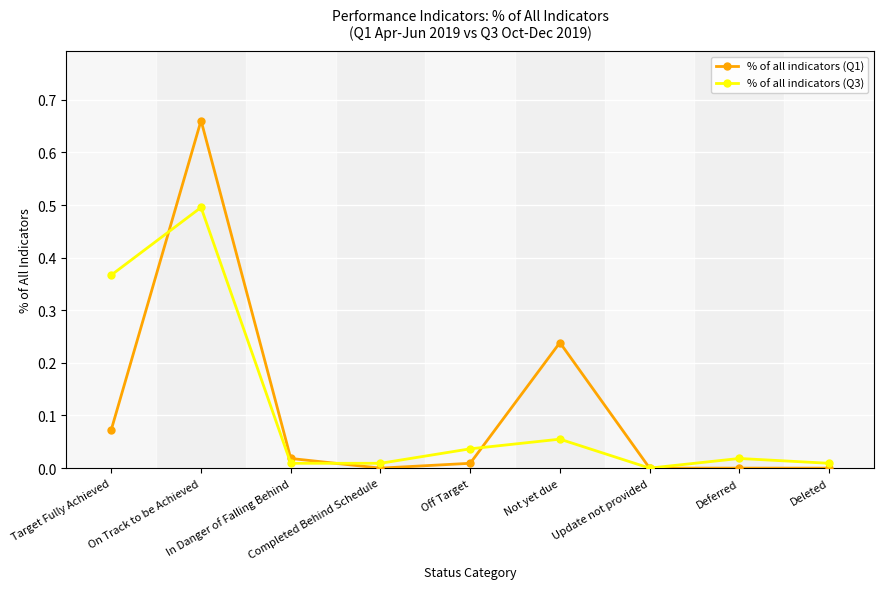

What is the value of the % of all indicators (Q3) point at the 2nd from the left?

0.5